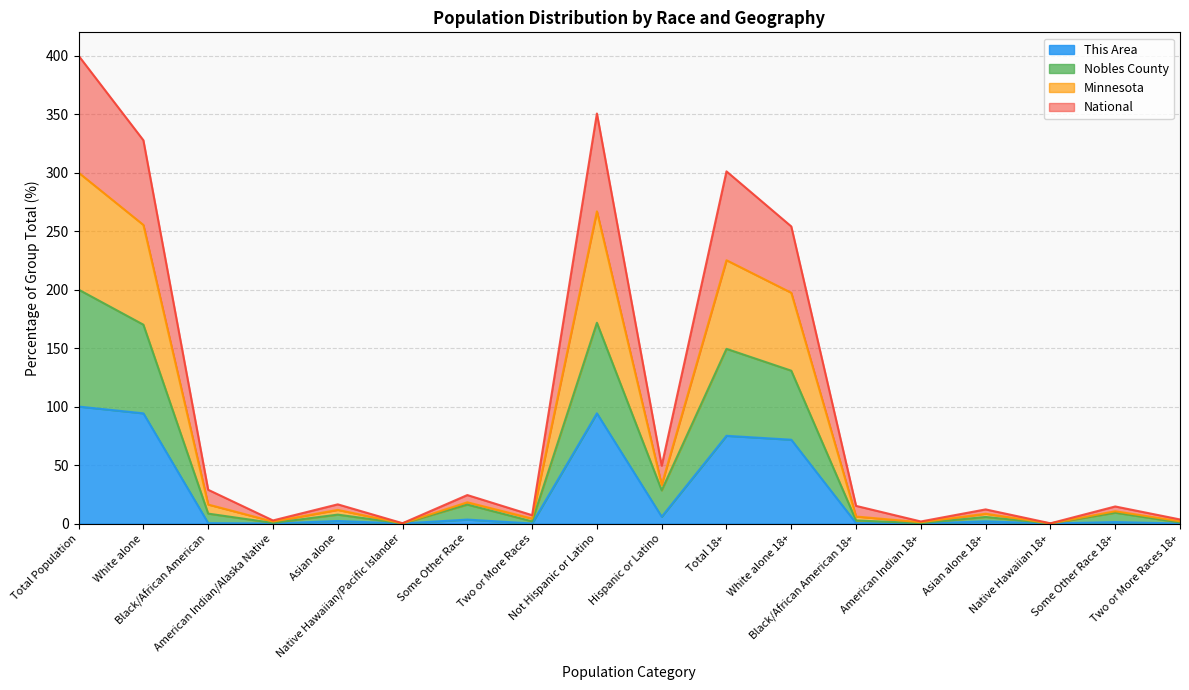

What is the label of the 4th point from the left?

American Indian/Alaska Native